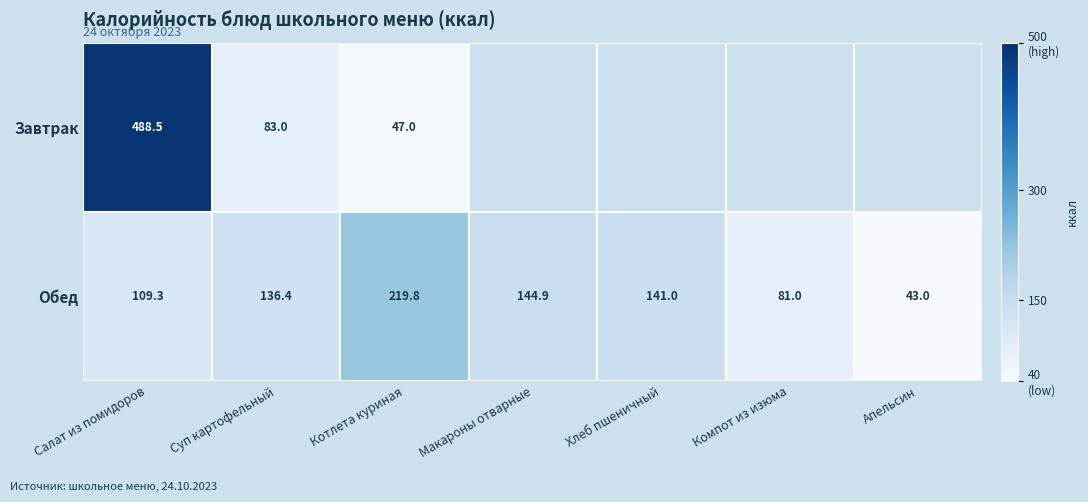

Rank the categories by Обед value from lowest to highest.

Апельсин, Компот из изюма, Салат из помидоров, Суп картофельный, Хлеб пшеничный, Макароны отварные, Котлета куриная